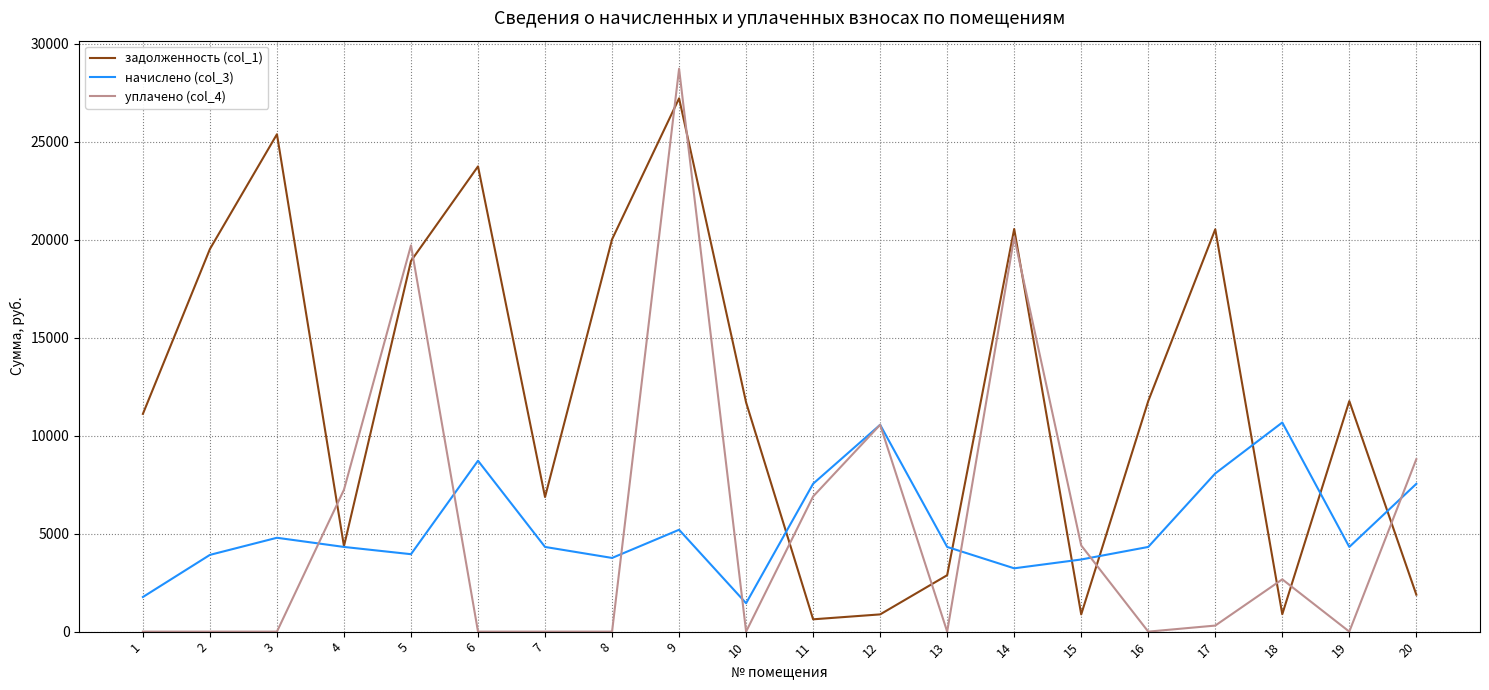

How many lines are shown in the chart?

3